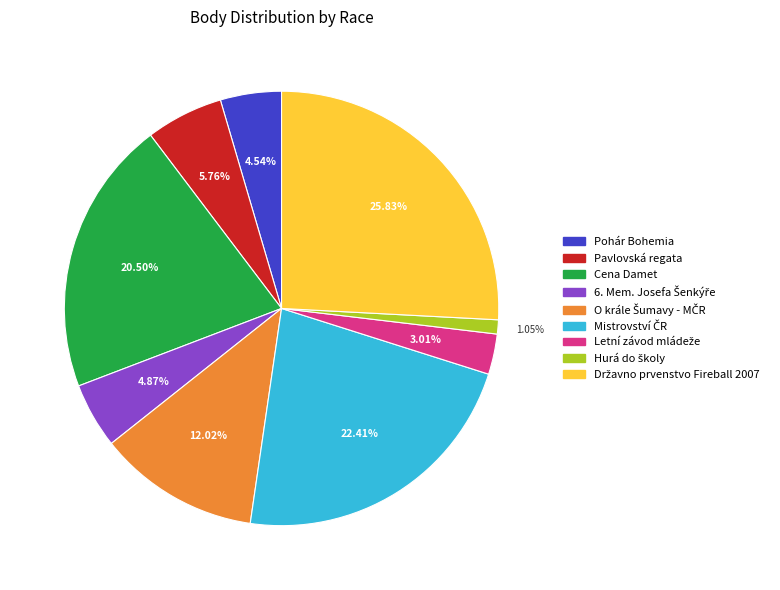

Do Pavlovská regata and Cena Damet together represent more than half of the pie?

No